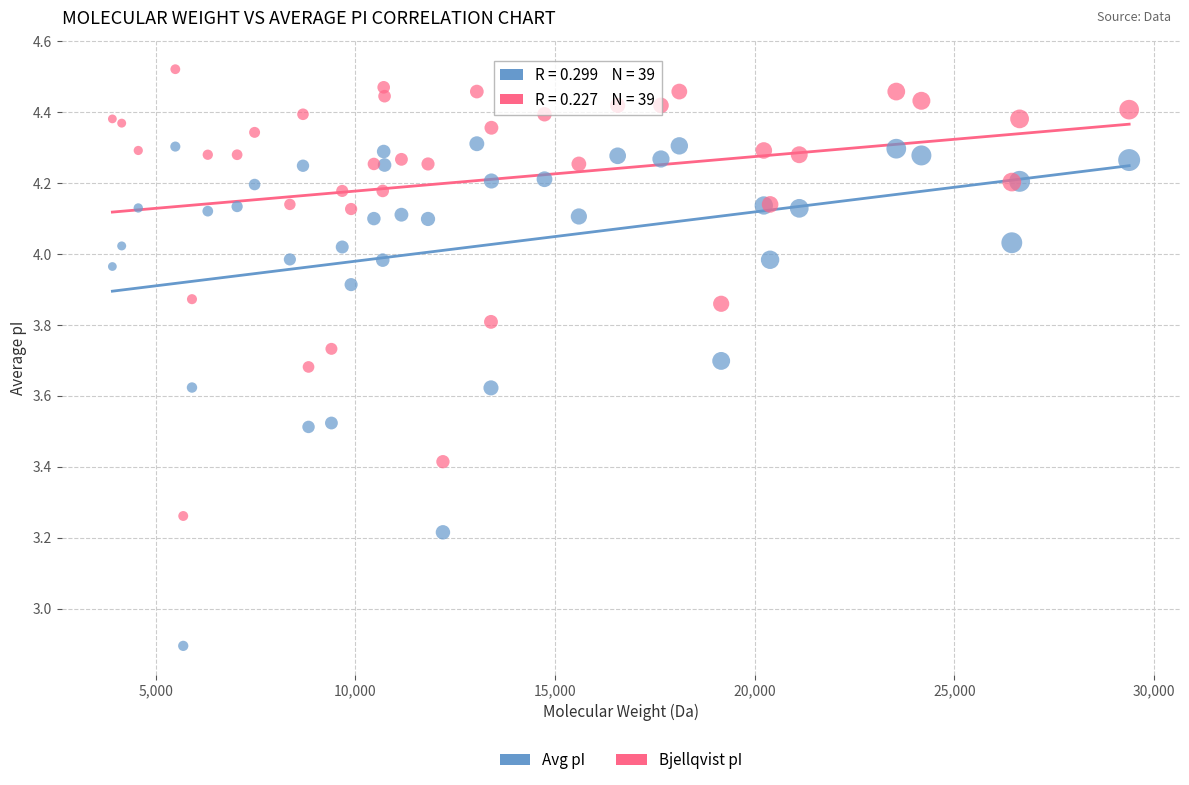

Across all series, what Y value is closest to 3?

2.9